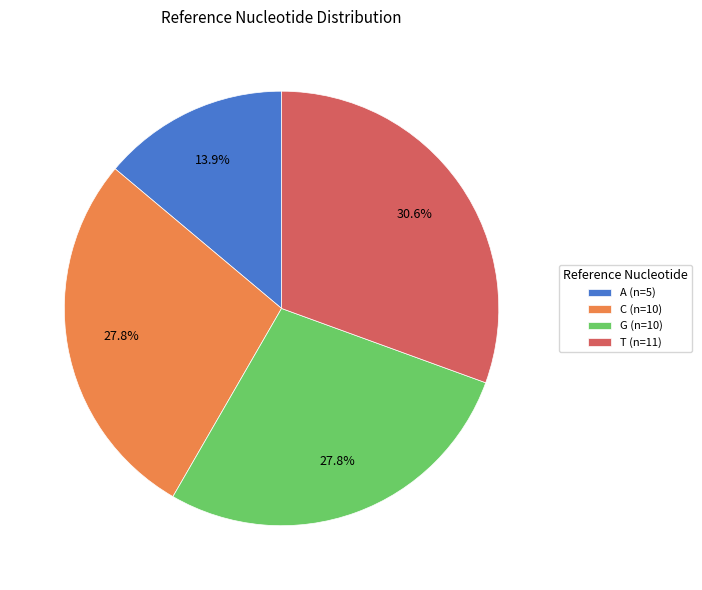

Is there any slice that represents more than half of the pie?

No